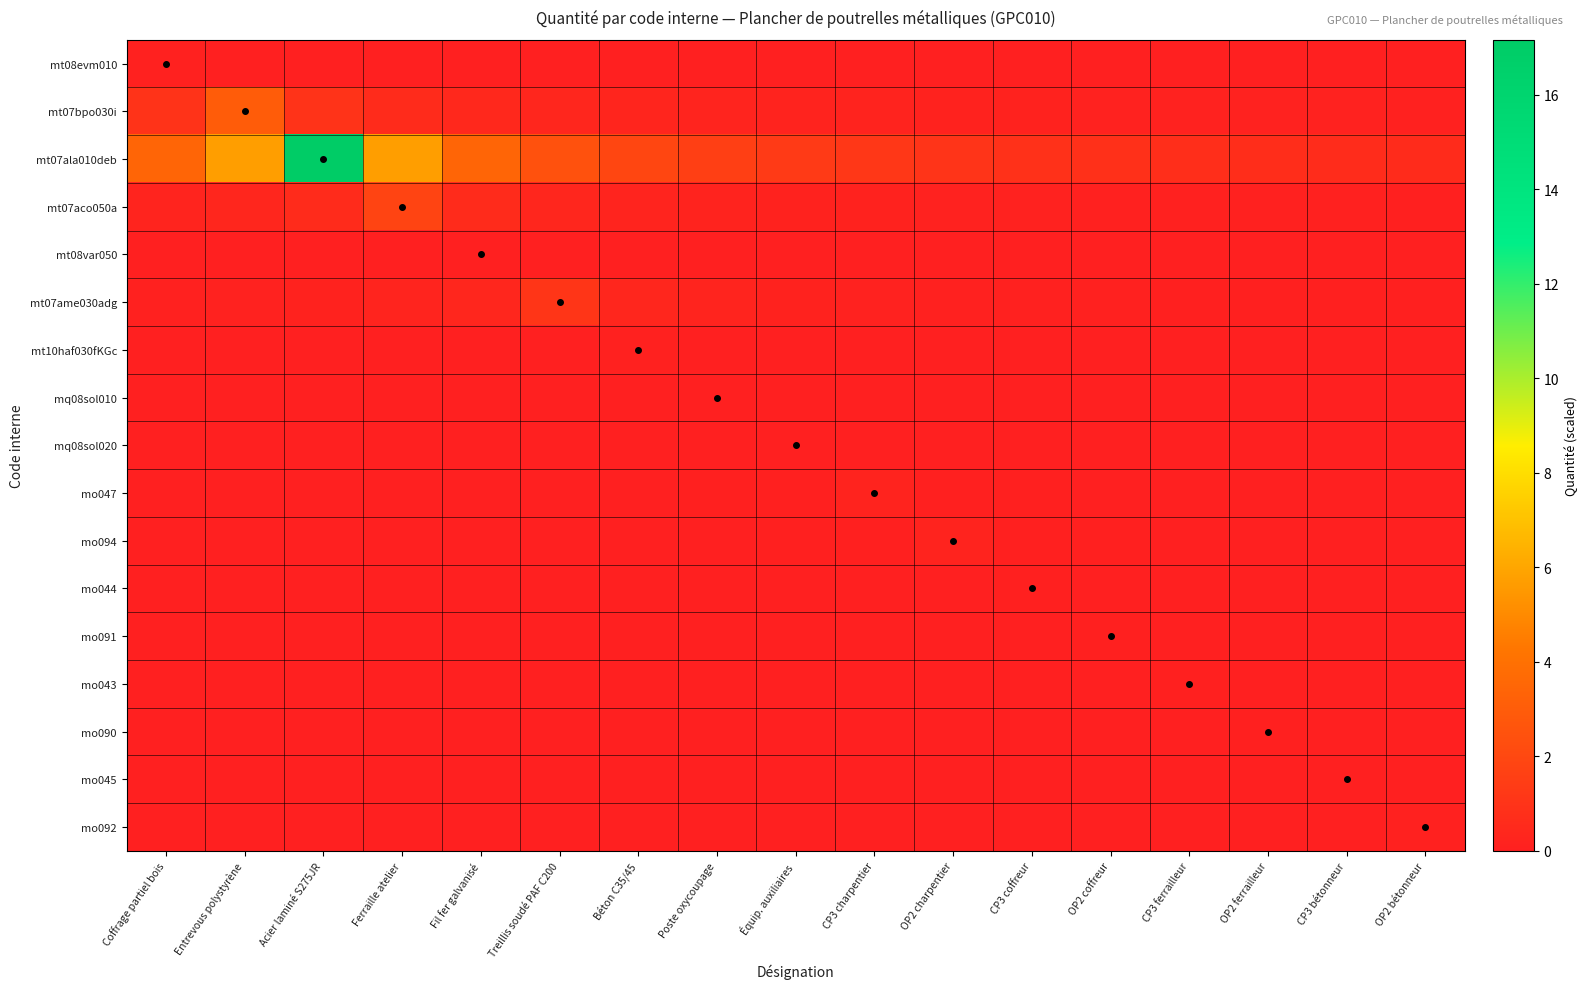

Reading left to right, list all the values displayed in this chart.

mt08evm010: Coffrage partiel bois=0.1	Entrevous polystyrène=0.0	Acier laminé S275JR=0.0	Ferraille atelier=0.0	Fil fer galvanisé=0.0	Treillis soudé PAF C200=0.0	Béton C35/45=0.0	Poste oxycoupage=0.0	Équip. auxiliaires=0.0	CP3 charpentier=0.0	OP2 charpentier=0.0	CP3 coffreur=0.0	OP2 coffreur=0.0	CP3 ferrailleur=0.0	OP2 ferrailleur=0.0	CP3 bétonneur=0.0	OP2 bétonneur=0.0
mt07bpo030i: Coffrage partiel bois=1.0	Entrevous polystyrène=3.0	Acier laminé S275JR=1.0	Ferraille atelier=0.6	Fil fer galvanisé=0.4	Treillis soudé PAF C200=0.3	Béton C35/45=0.3	Poste oxycoupage=0.2	Équip. auxiliaires=0.2	CP3 charpentier=0.2	OP2 charpentier=0.2	CP3 coffreur=0.1	OP2 coffreur=0.1	CP3 ferrailleur=0.1	OP2 ferrailleur=0.1	CP3 bétonneur=0.1	OP2 bétonneur=0.1
mt07ala010deb: Coffrage partiel bois=3.4	Entrevous polystyrène=5.7	Acier laminé S275JR=17.2	Ferraille atelier=5.7	Fil fer galvanisé=3.4	Treillis soudé PAF C200=2.5	Béton C35/45=1.9	Poste oxycoupage=1.6	Équip. auxiliaires=1.3	CP3 charpentier=1.1	OP2 charpentier=1.0	CP3 coffreur=0.9	OP2 coffreur=0.8	CP3 ferrailleur=0.7	OP2 ferrailleur=0.7	CP3 bétonneur=0.6	OP2 bétonneur=0.6
mt07aco050a: Coffrage partiel bois=0.3	Entrevous polystyrène=0.4	Acier laminé S275JR=0.6	Ferraille atelier=1.8	Fil fer galvanisé=0.6	Treillis soudé PAF C200=0.4	Béton C35/45=0.3	Poste oxycoupage=0.2	Équip. auxiliaires=0.2	CP3 charpentier=0.1	OP2 charpentier=0.1	CP3 coffreur=0.1	OP2 coffreur=0.1	CP3 ferrailleur=0.1	OP2 ferrailleur=0.1	CP3 bétonneur=0.1	OP2 bétonneur=0.1
mt08var050: Coffrage partiel bois=0.0	Entrevous polystyrène=0.0	Acier laminé S275JR=0.0	Ferraille atelier=0.0	Fil fer galvanisé=0.0	Treillis soudé PAF C200=0.0	Béton C35/45=0.0	Poste oxycoupage=0.0	Équip. auxiliaires=0.0	CP3 charpentier=0.0	OP2 charpentier=0.0	CP3 coffreur=0.0	OP2 coffreur=0.0	CP3 ferrailleur=0.0	OP2 ferrailleur=0.0	CP3 bétonneur=0.0	OP2 bétonneur=0.0
mt07ame030adg: Coffrage partiel bois=0.1	Entrevous polystyrène=0.1	Acier laminé S275JR=0.2	Ferraille atelier=0.2	Fil fer galvanisé=0.4	Treillis soudé PAF C200=1.1	Béton C35/45=0.4	Poste oxycoupage=0.2	Équip. auxiliaires=0.2	CP3 charpentier=0.1	OP2 charpentier=0.1	CP3 coffreur=0.1	OP2 coffreur=0.1	CP3 ferrailleur=0.1	OP2 ferrailleur=0.1	CP3 bétonneur=0.1	OP2 bétonneur=0.0
mt10haf030fKGc: Coffrage partiel bois=0.0	Entrevous polystyrène=0.0	Acier laminé S275JR=0.0	Ferraille atelier=0.0	Fil fer galvanisé=0.0	Treillis soudé PAF C200=0.0	Béton C35/45=0.1	Poste oxycoupage=0.0	Équip. auxiliaires=0.0	CP3 charpentier=0.0	OP2 charpentier=0.0	CP3 coffreur=0.0	OP2 coffreur=0.0	CP3 ferrailleur=0.0	OP2 ferrailleur=0.0	CP3 bétonneur=0.0	OP2 bétonneur=0.0
mq08sol010: Coffrage partiel bois=0.0	Entrevous polystyrène=0.0	Acier laminé S275JR=0.0	Ferraille atelier=0.0	Fil fer galvanisé=0.0	Treillis soudé PAF C200=0.0	Béton C35/45=0.0	Poste oxycoupage=0.0	Équip. auxiliaires=0.0	CP3 charpentier=0.0	OP2 charpentier=0.0	CP3 coffreur=0.0	OP2 coffreur=0.0	CP3 ferrailleur=0.0	OP2 ferrailleur=0.0	CP3 bétonneur=0.0	OP2 bétonneur=0.0
mq08sol020: Coffrage partiel bois=0.0	Entrevous polystyrène=0.0	Acier laminé S275JR=0.0	Ferraille atelier=0.0	Fil fer galvanisé=0.0	Treillis soudé PAF C200=0.0	Béton C35/45=0.0	Poste oxycoupage=0.0	Équip. auxiliaires=0.0	CP3 charpentier=0.0	OP2 charpentier=0.0	CP3 coffreur=0.0	OP2 coffreur=0.0	CP3 ferrailleur=0.0	OP2 ferrailleur=0.0	CP3 bétonneur=0.0	OP2 bétonneur=0.0
mo047: Coffrage partiel bois=0.0	Entrevous polystyrène=0.0	Acier laminé S275JR=0.0	Ferraille atelier=0.0	Fil fer galvanisé=0.0	Treillis soudé PAF C200=0.0	Béton C35/45=0.0	Poste oxycoupage=0.0	Équip. auxiliaires=0.1	CP3 charpentier=0.2	OP2 charpentier=0.1	CP3 coffreur=0.0	OP2 coffreur=0.0	CP3 ferrailleur=0.0	OP2 ferrailleur=0.0	CP3 bétonneur=0.0	OP2 bétonneur=0.0
mo094: Coffrage partiel bois=0.0	Entrevous polystyrène=0.0	Acier laminé S275JR=0.0	Ferraille atelier=0.0	Fil fer galvanisé=0.0	Treillis soudé PAF C200=0.0	Béton C35/45=0.0	Poste oxycoupage=0.0	Équip. auxiliaires=0.0	CP3 charpentier=0.1	OP2 charpentier=0.2	CP3 coffreur=0.1	OP2 coffreur=0.0	CP3 ferrailleur=0.0	OP2 ferrailleur=0.0	CP3 bétonneur=0.0	OP2 bétonneur=0.0
mo044: Coffrage partiel bois=0.0	Entrevous polystyrène=0.0	Acier laminé S275JR=0.0	Ferraille atelier=0.0	Fil fer galvanisé=0.0	Treillis soudé PAF C200=0.0	Béton C35/45=0.0	Poste oxycoupage=0.0	Équip. auxiliaires=0.0	CP3 charpentier=0.0	OP2 charpentier=0.0	CP3 coffreur=0.1	OP2 coffreur=0.0	CP3 ferrailleur=0.0	OP2 ferrailleur=0.0	CP3 bétonneur=0.0	OP2 bétonneur=0.0
mo091: Coffrage partiel bois=0.0	Entrevous polystyrène=0.0	Acier laminé S275JR=0.0	Ferraille atelier=0.0	Fil fer galvanisé=0.0	Treillis soudé PAF C200=0.0	Béton C35/45=0.0	Poste oxycoupage=0.0	Équip. auxiliaires=0.0	CP3 charpentier=0.0	OP2 charpentier=0.0	CP3 coffreur=0.0	OP2 coffreur=0.1	CP3 ferrailleur=0.0	OP2 ferrailleur=0.0	CP3 bétonneur=0.0	OP2 bétonneur=0.0
mo043: Coffrage partiel bois=0.0	Entrevous polystyrène=0.0	Acier laminé S275JR=0.0	Ferraille atelier=0.0	Fil fer galvanisé=0.0	Treillis soudé PAF C200=0.0	Béton C35/45=0.0	Poste oxycoupage=0.0	Équip. auxiliaires=0.0	CP3 charpentier=0.0	OP2 charpentier=0.0	CP3 coffreur=0.0	OP2 coffreur=0.0	CP3 ferrailleur=0.0	OP2 ferrailleur=0.0	CP3 bétonneur=0.0	OP2 bétonneur=0.0
mo090: Coffrage partiel bois=0.0	Entrevous polystyrène=0.0	Acier laminé S275JR=0.0	Ferraille atelier=0.0	Fil fer galvanisé=0.0	Treillis soudé PAF C200=0.0	Béton C35/45=0.0	Poste oxycoupage=0.0	Équip. auxiliaires=0.0	CP3 charpentier=0.0	OP2 charpentier=0.0	CP3 coffreur=0.0	OP2 coffreur=0.0	CP3 ferrailleur=0.0	OP2 ferrailleur=0.0	CP3 bétonneur=0.0	OP2 bétonneur=0.0
mo045: Coffrage partiel bois=0.0	Entrevous polystyrène=0.0	Acier laminé S275JR=0.0	Ferraille atelier=0.0	Fil fer galvanisé=0.0	Treillis soudé PAF C200=0.0	Béton C35/45=0.0	Poste oxycoupage=0.0	Équip. auxiliaires=0.0	CP3 charpentier=0.0	OP2 charpentier=0.0	CP3 coffreur=0.0	OP2 coffreur=0.0	CP3 ferrailleur=0.0	OP2 ferrailleur=0.0	CP3 bétonneur=0.0	OP2 bétonneur=0.0
mo092: Coffrage partiel bois=0.0	Entrevous polystyrène=0.0	Acier laminé S275JR=0.0	Ferraille atelier=0.0	Fil fer galvanisé=0.0	Treillis soudé PAF C200=0.0	Béton C35/45=0.0	Poste oxycoupage=0.0	Équip. auxiliaires=0.0	CP3 charpentier=0.0	OP2 charpentier=0.0	CP3 coffreur=0.0	OP2 coffreur=0.0	CP3 ferrailleur=0.0	OP2 ferrailleur=0.0	CP3 bétonneur=0.0	OP2 bétonneur=0.1